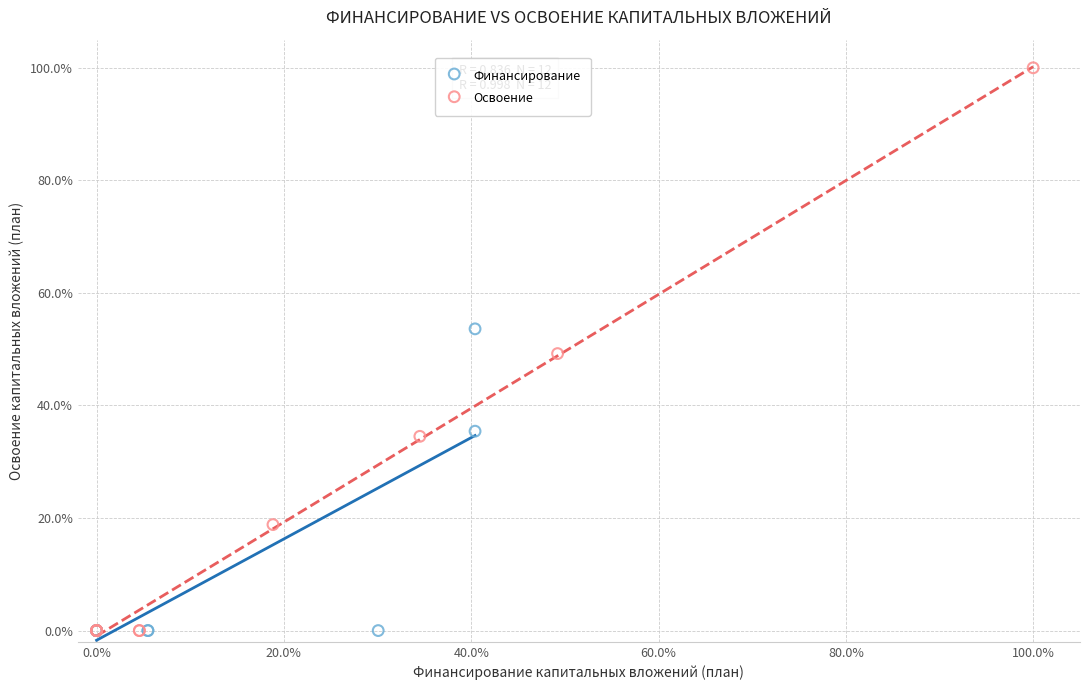

Which series contains the highest Y value?

Освоение